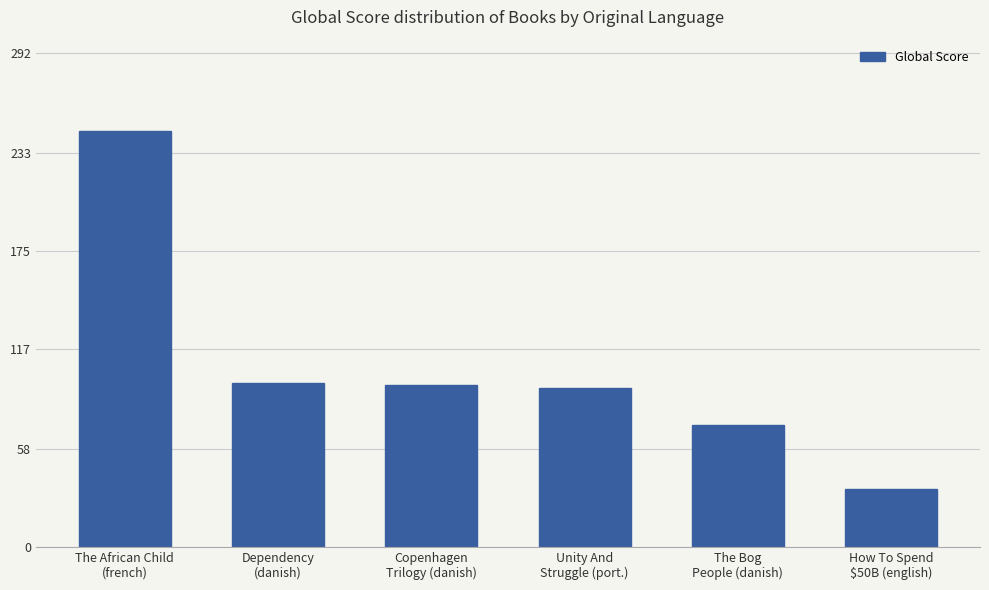

What is the smallest value displayed?

34